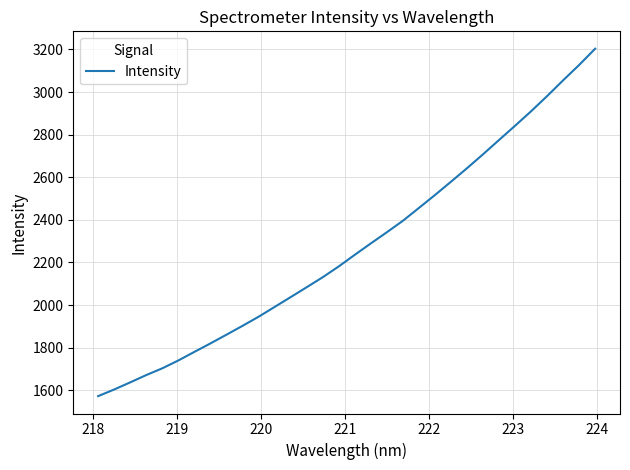

What is the difference between the maximum and minimum values?

1631.1